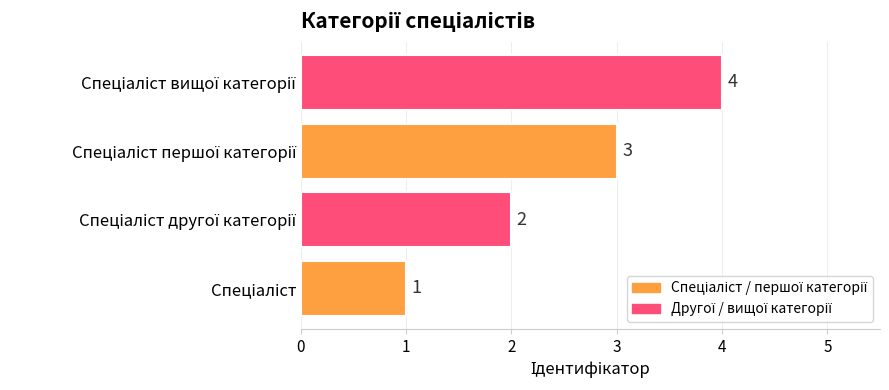

Count the number of data series in this chart.

1